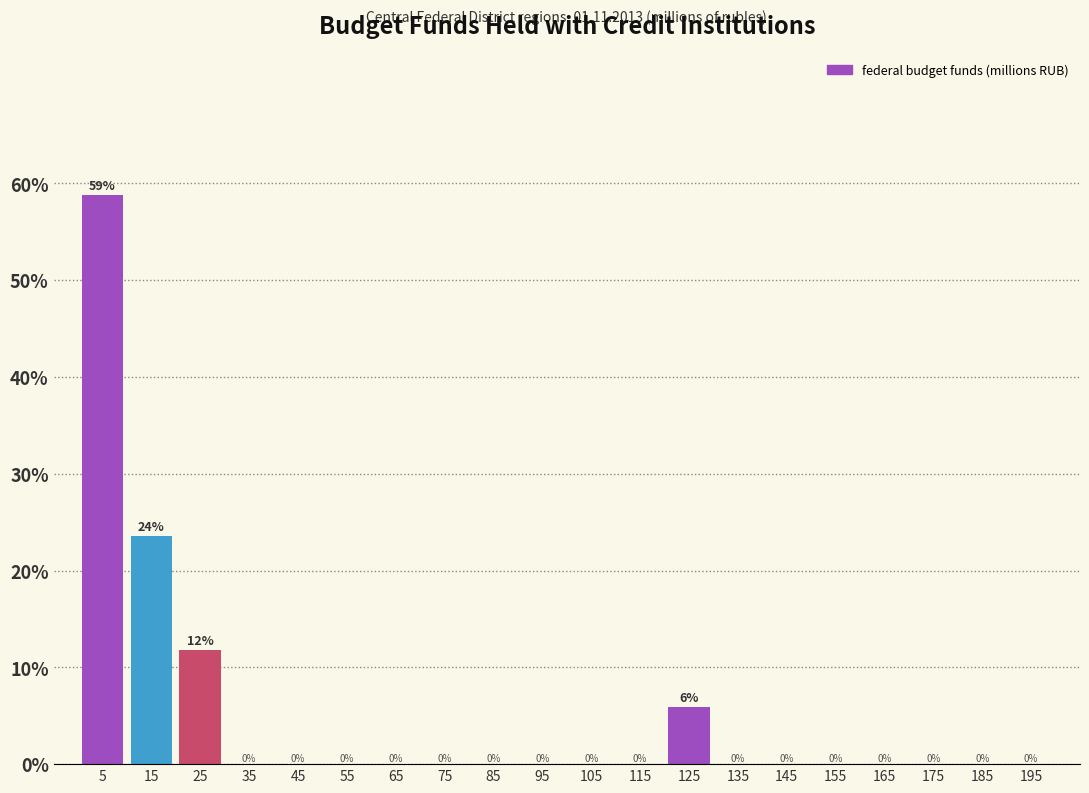

Over which range of the x-axis is the bar tallest?

0 to 10